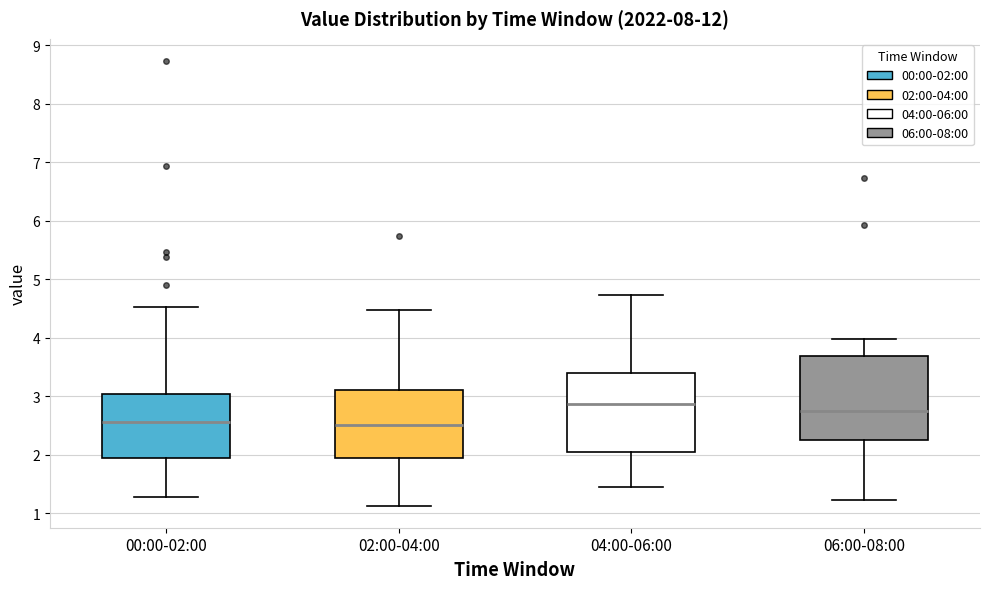

Which box is the tallest, from its lower edge to its upper edge?

06:00-08:00